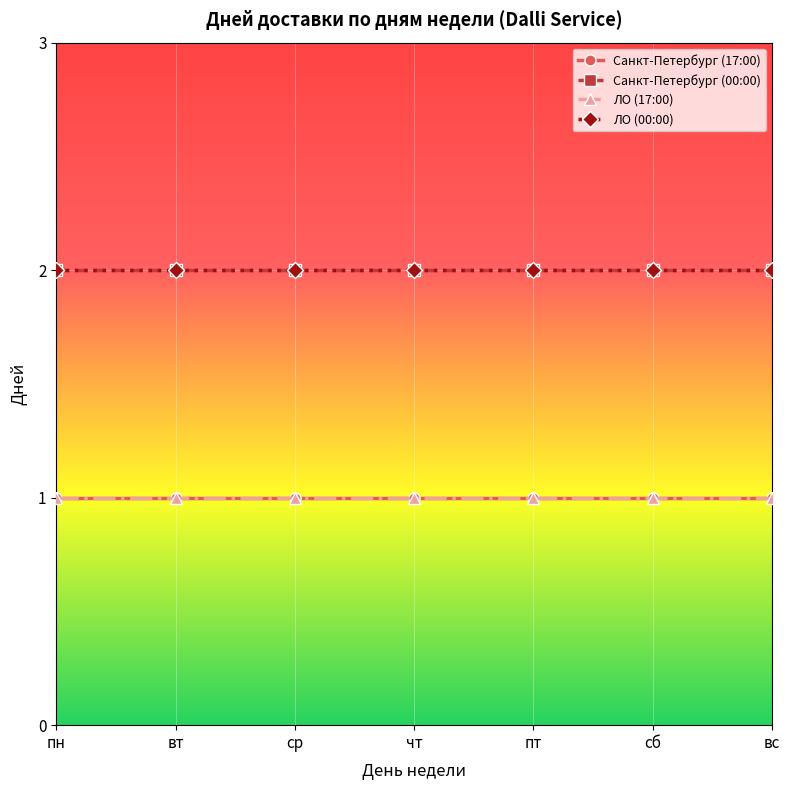

Is this an area chart (filled region under the line)?

No